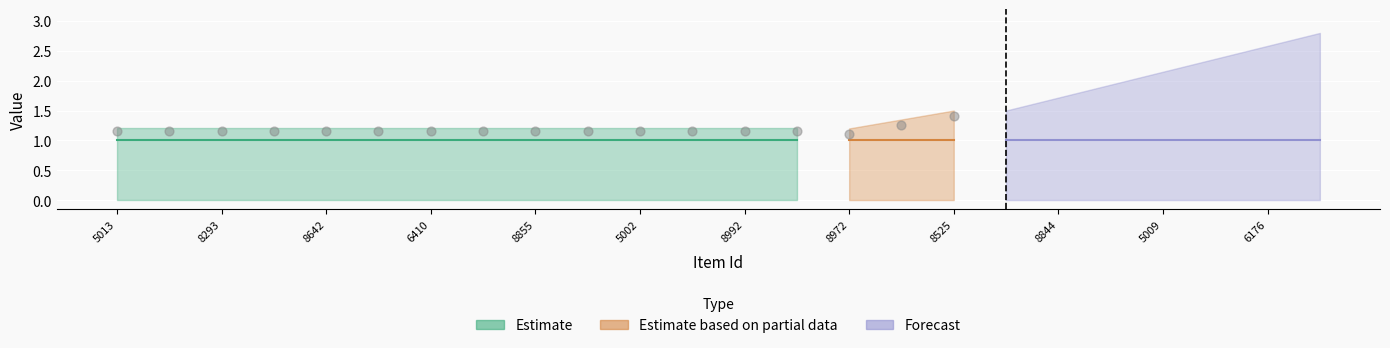

What is the total value across all series at 8855?

1